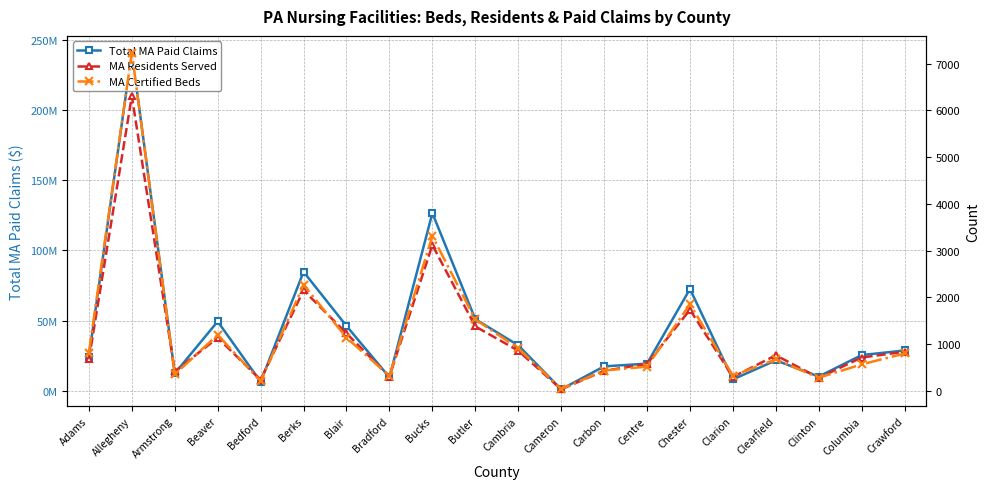

Reading left to right, what are all the values shown in this chart?

Total MA Paid Claims: Adams=24170273.4	Allegheny=240870924.7	Armstrong=12271154.4	Beaver=49340295.3	Bedford=6305658.2	Berks=84699943.4	Blair=46096446.2	Bradford=9520549.8	Bucks=126588464.5	Butler=50953520.9	Cambria=32355275.4	Cameron=970052.9	Carbon=17314200.0	Centre=19277499.5	Chester=72465504.0	Clarion=8015081.3	Clearfield=21617454.4	Clinton=10079660.2	Columbia=25382935.4	Crawford=28640461.1
MA Residents Served: Adams=670.0	Allegheny=6307.0	Armstrong=415.0	Beaver=1133.0	Bedford=235.0	Berks=2150.0	Blair=1229.0	Bradford=305.0	Bucks=3119.0	Butler=1377.0	Cambria=858.0	Cameron=31.0	Carbon=427.0	Centre=575.0	Chester=1734.0	Clarion=295.0	Clearfield=759.0	Clinton=277.0	Columbia=711.0	Crawford=835.0
MA Certified Beds: Adams=817.0	Allegheny=7235.0	Armstrong=349.0	Beaver=1198.0	Bedford=205.0	Berks=2269.0	Blair=1136.0	Bradford=318.0	Bucks=3312.0	Butler=1526.0	Cambria=911.0	Cameron=40.0	Carbon=433.0	Centre=517.0	Chester=1854.0	Clarion=323.0	Clearfield=671.0	Clinton=279.0	Columbia=565.0	Crawford=798.0